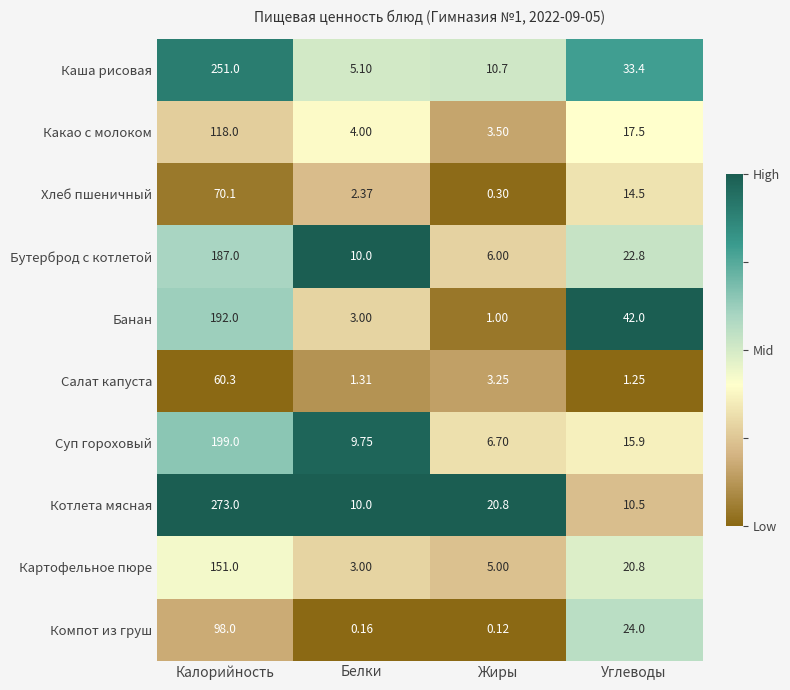

Which category has the highest value across all series?

Калорийность